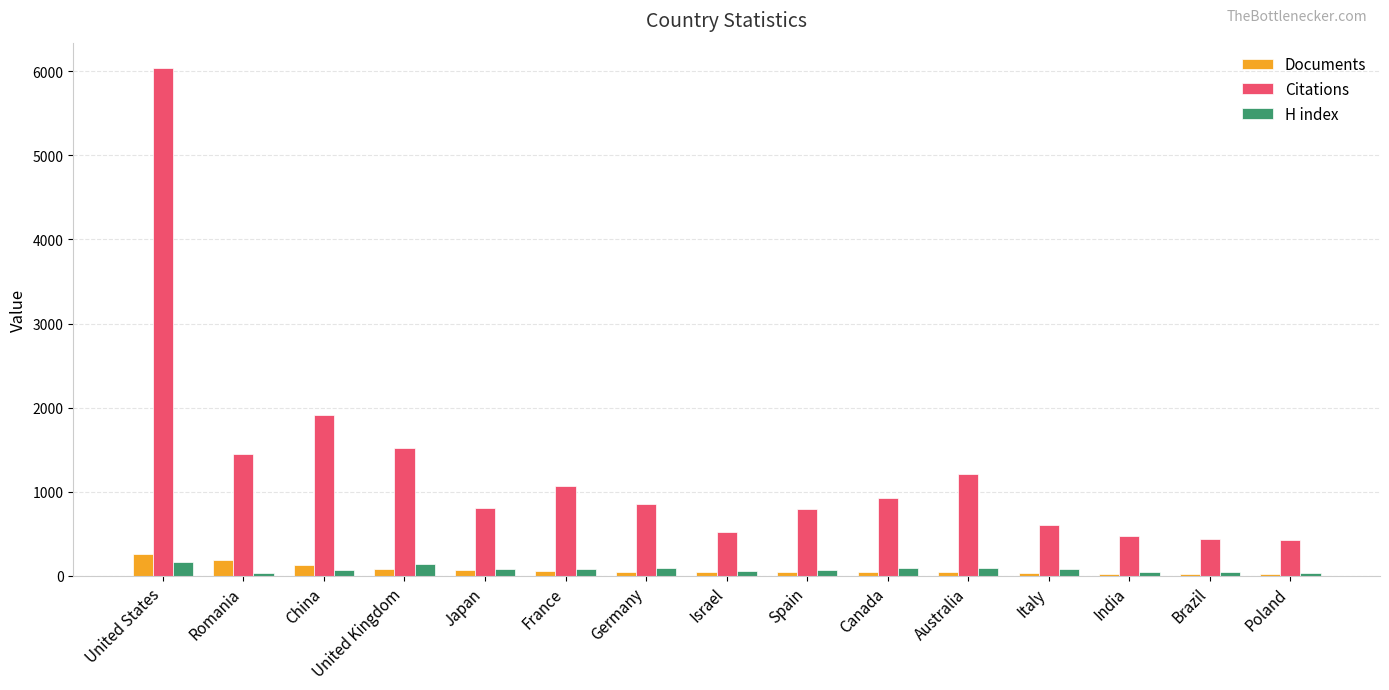

What is the difference between the maximum and minimum values in the Citations series?

5613